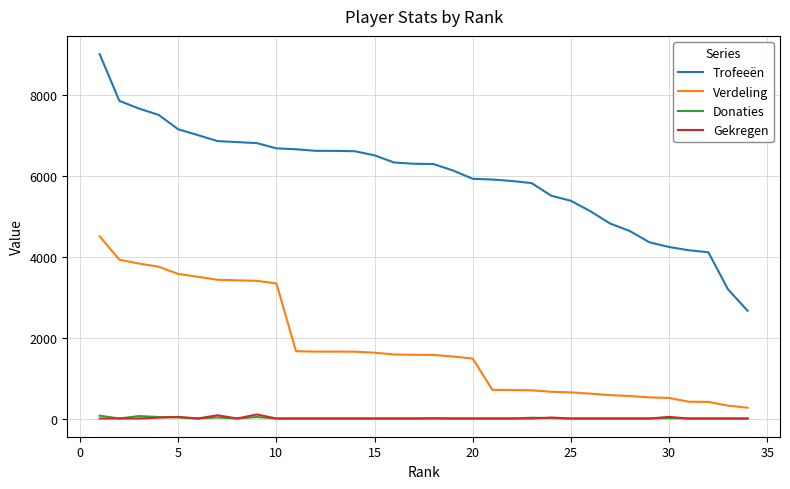

True or false: Donaties and Verdeling intersect in this chart.

False